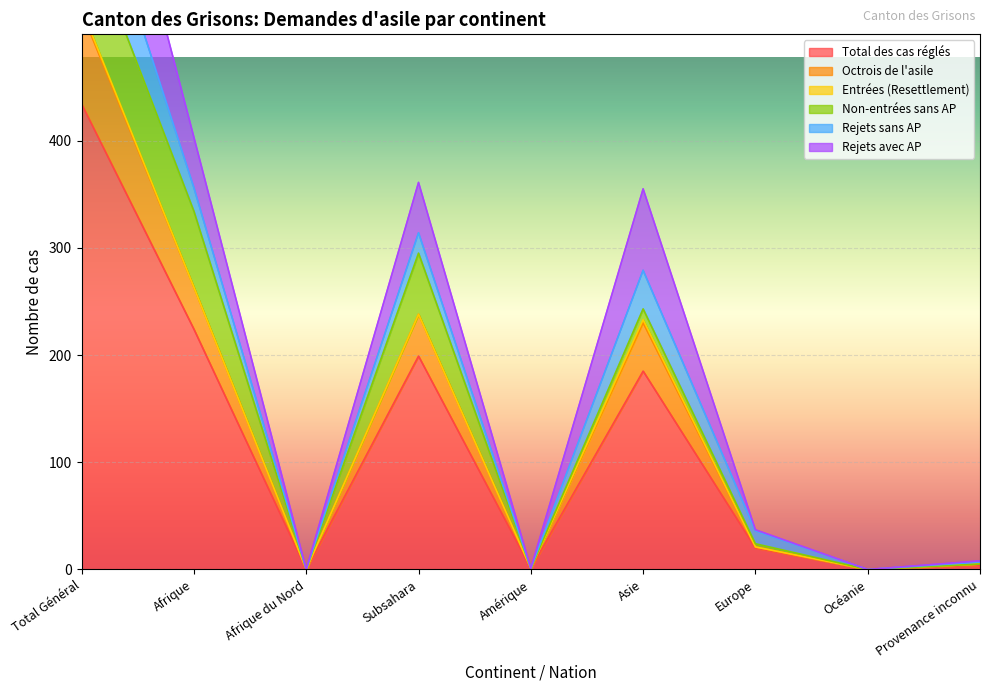

Is it true that Entrées (Resettlement) equals 0 at Amérique?

True